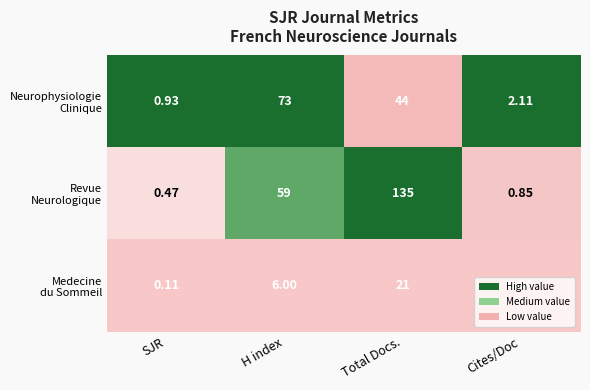

At which category does the chart reach its minimum across all series?

Cites/Doc